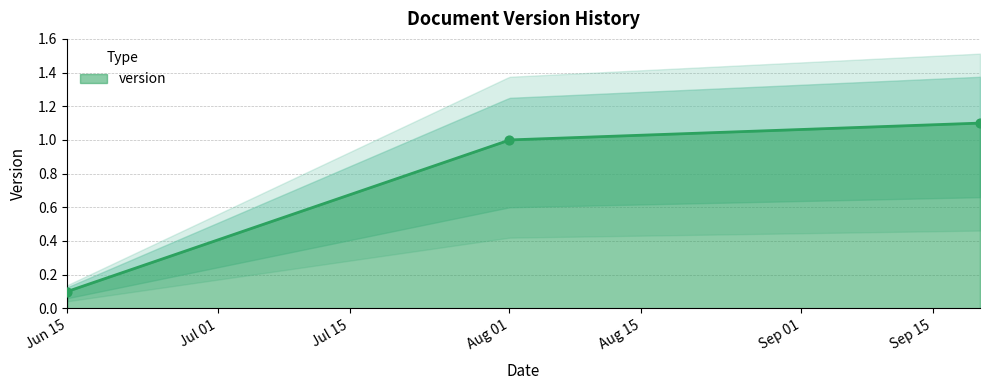

Which has a higher value, Aug 01 or Jun 15?

Aug 01